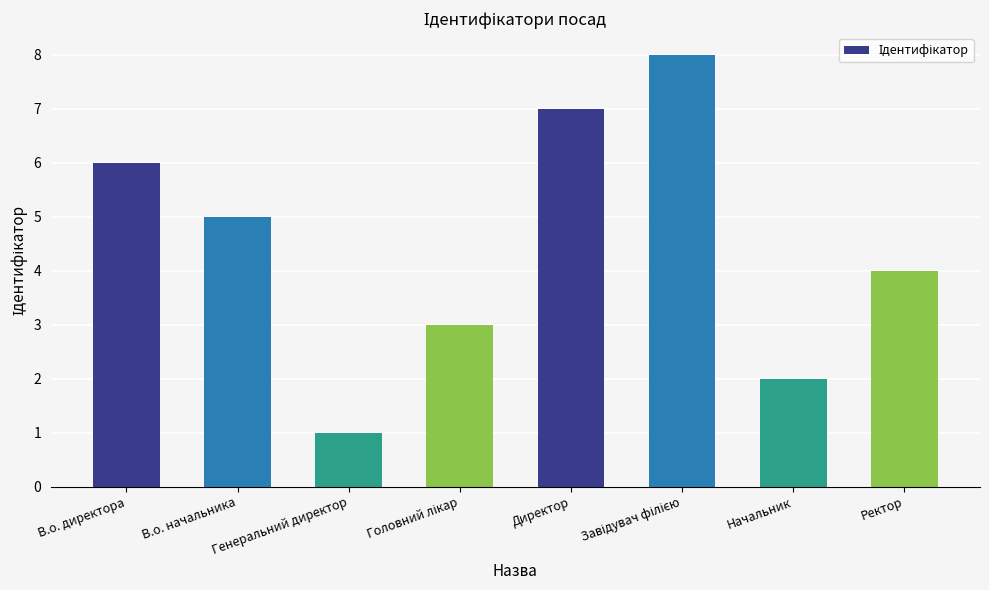

True or false: the data shows 11 at В.о. директора.

False